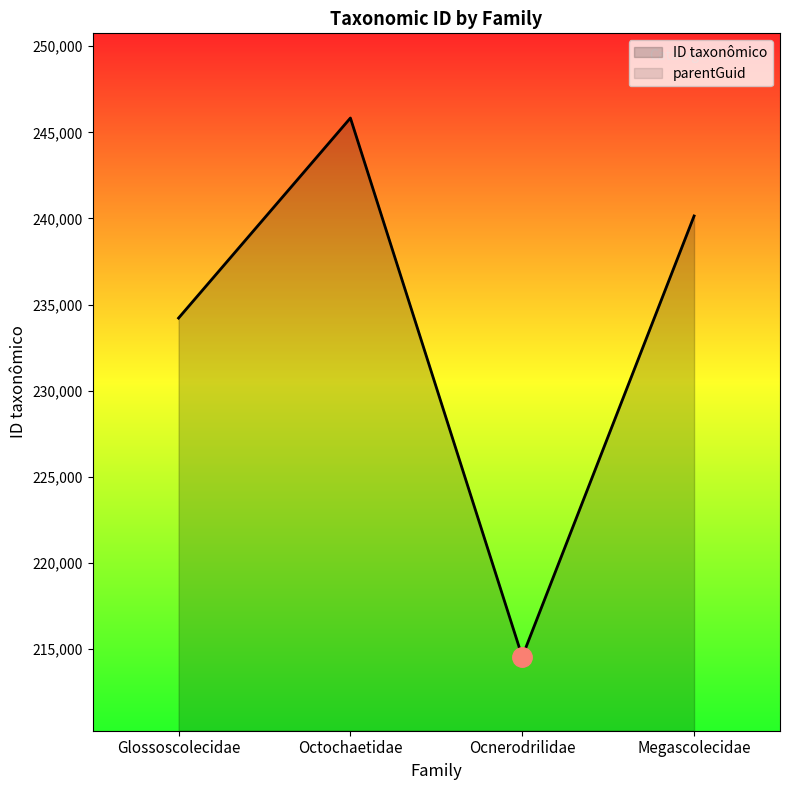

What is the value of the 3rd point from the left?

214547